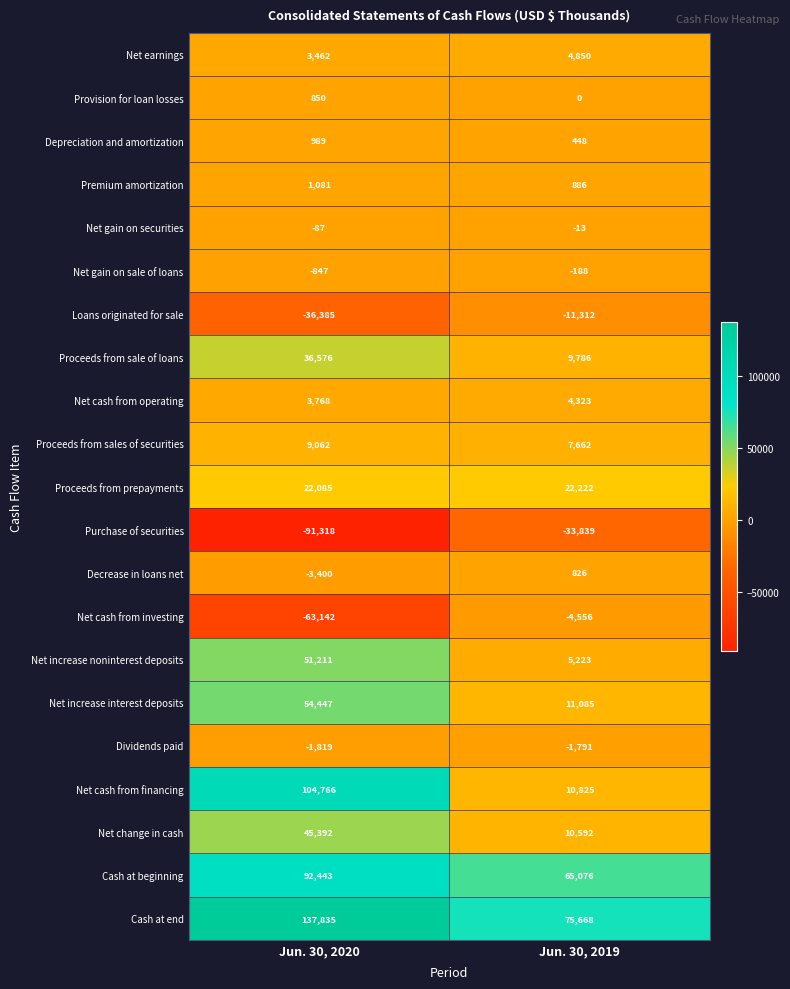

Is the value of Dividends paid at Jun. 30, 2019 greater than the value of Provision for loan losses at Jun. 30, 2019?

No